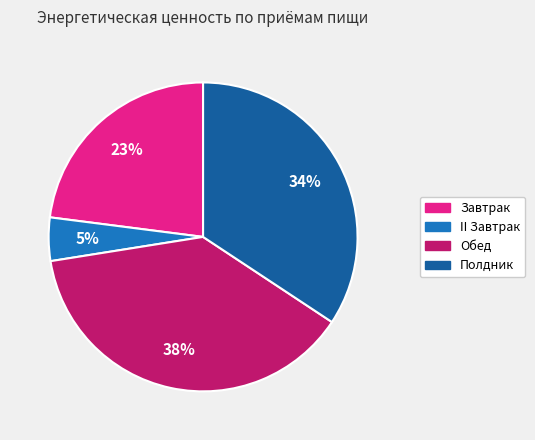

Combined, do II Завтрак and Обед account for over 50%?

No